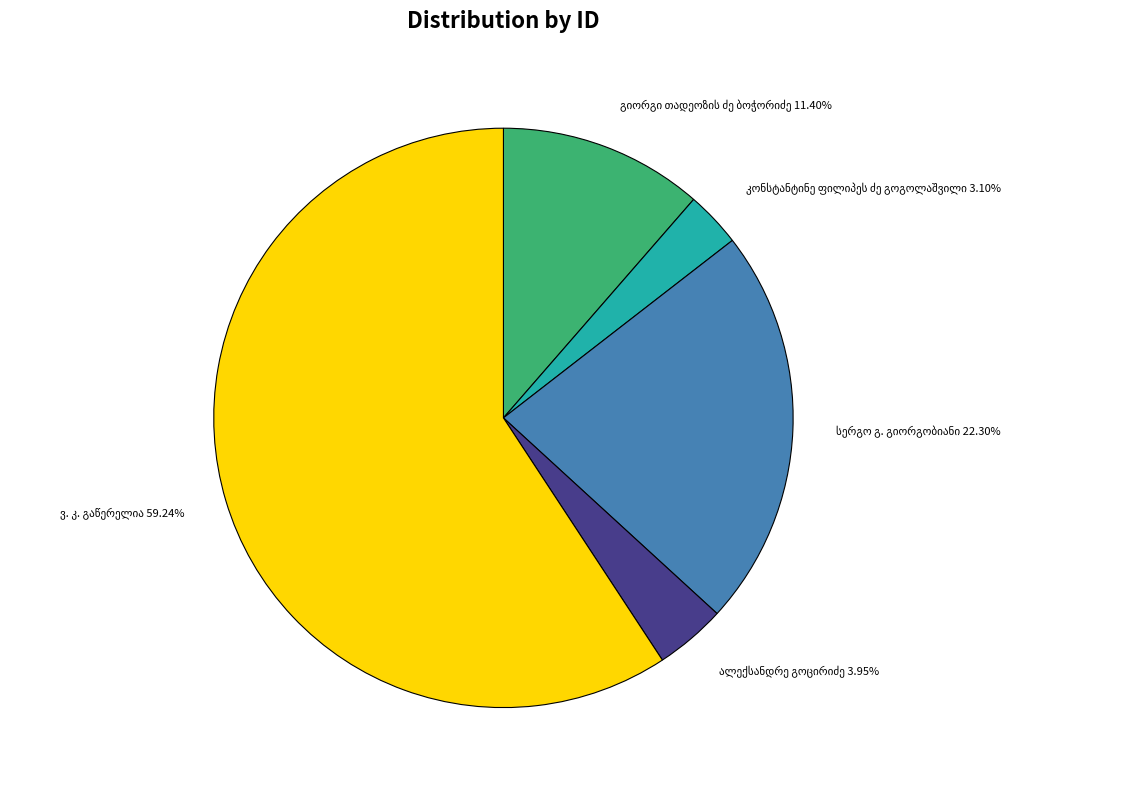

Is there a majority slice in this chart?

Yes